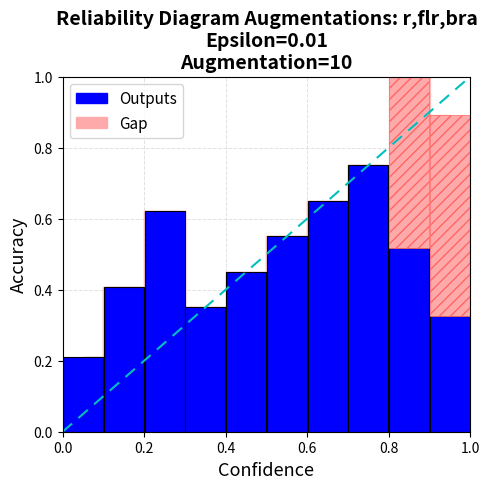

Count the values in the range 0 to 1.

10